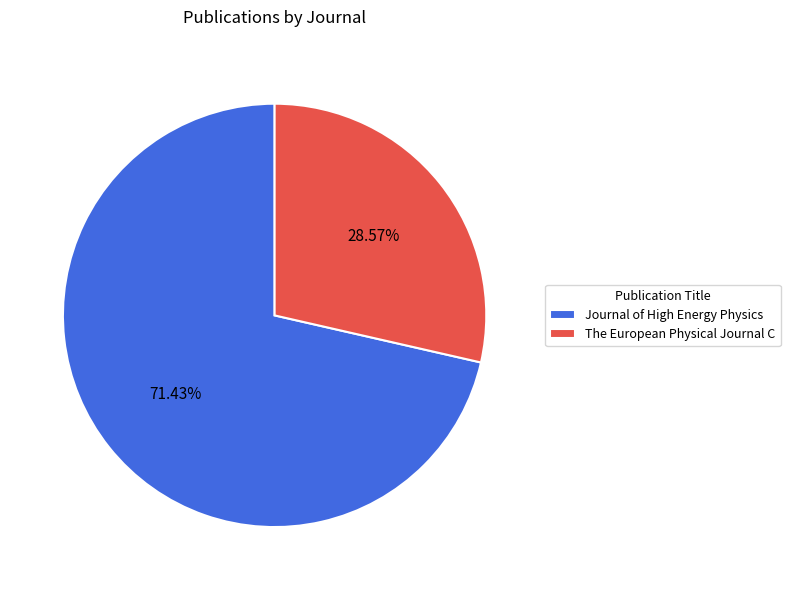

True or false: The European Physical Journal C accounts for 36% of the total.

False